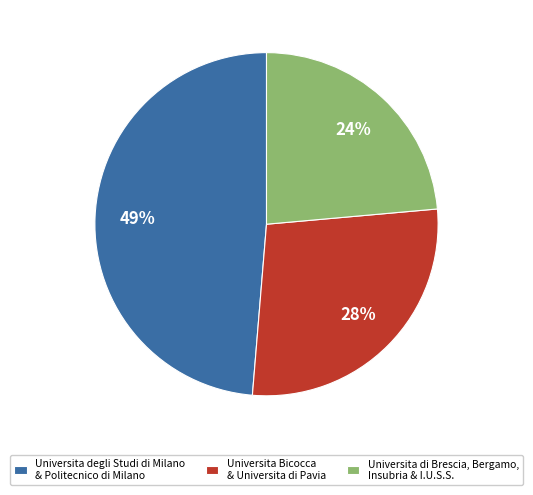

To the nearest percent, what percentage of the pie is Universita degli Studi di Milano & Politecnico di Milano?

49%